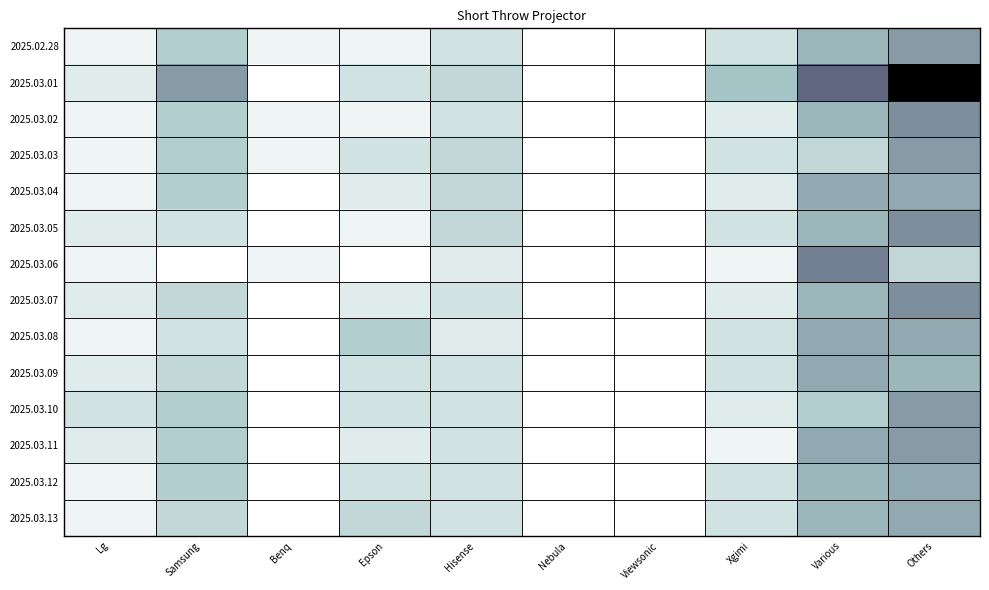

Which label corresponds to the largest value in the chart?

Others